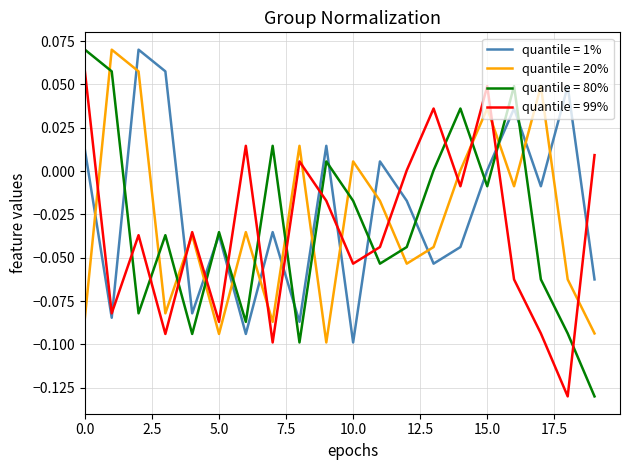

Which series has the largest range (max minus min)?

quantile = 80%